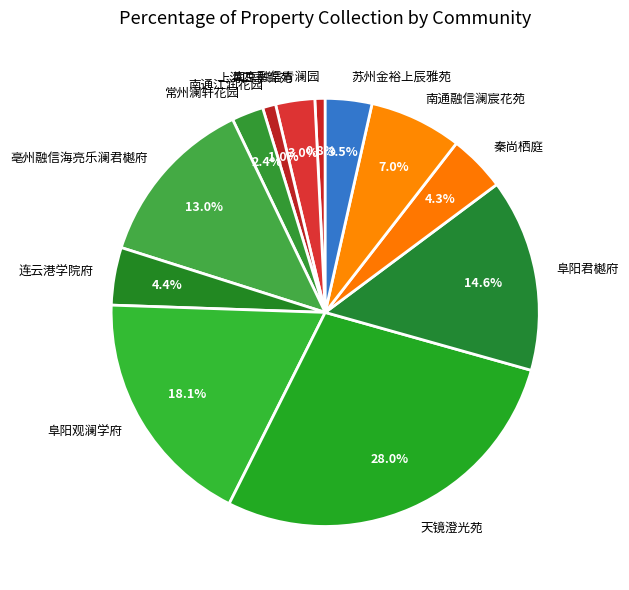

True or false: 亳州融信海亮乐澜君樾府 accounts for 13% of the total.

True